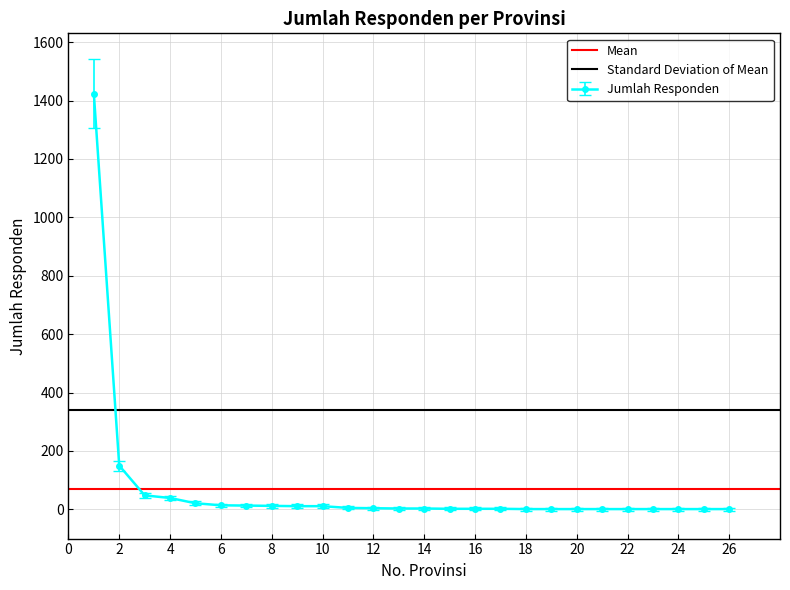

What is the maximum value for Jumlah Responden?

1424